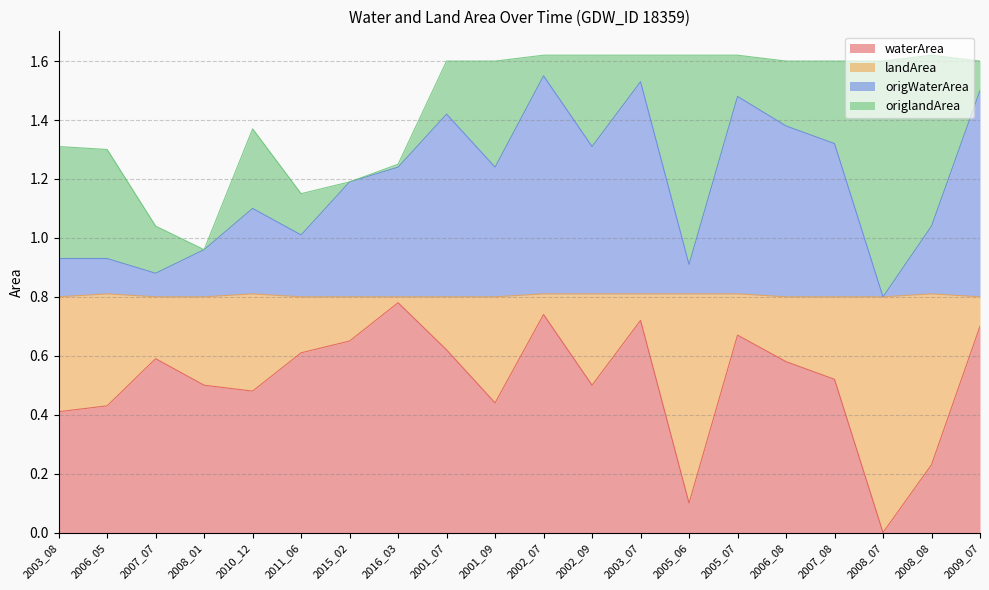

True or false: origWaterArea and waterArea cross at least once.

False